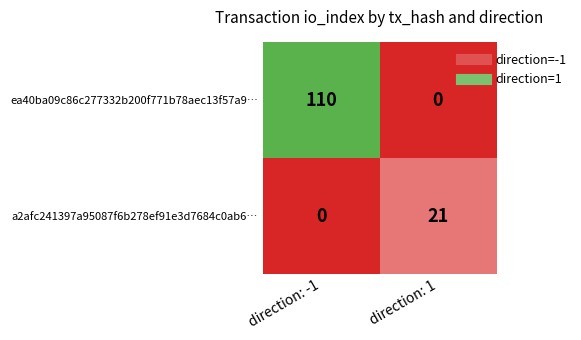

The ea40ba09c86c277332b200f771b78aec13f57a9… series shows 110 at direction: -1. True or false?

True